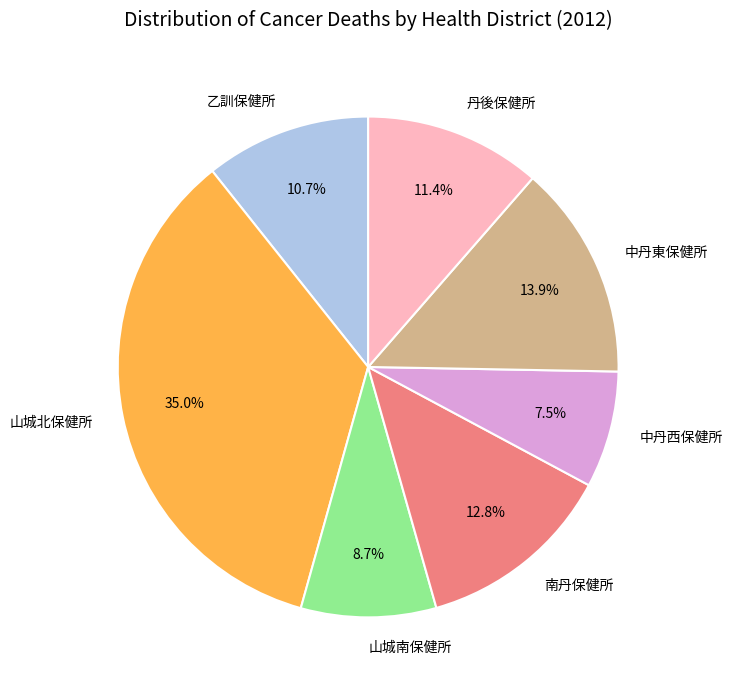

Rank the categories by value from lowest to highest.

中丹西保健所, 山城南保健所, 乙訓保健所, 丹後保健所, 南丹保健所, 中丹東保健所, 山城北保健所